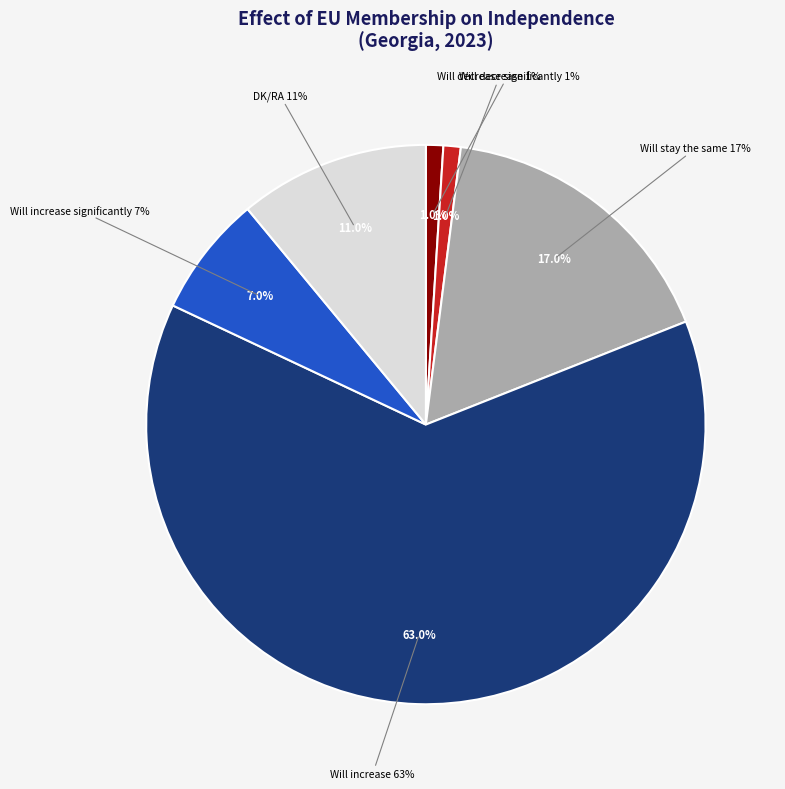

Combined, what portion of the pie is Will increase and DK/RA?

74.0%